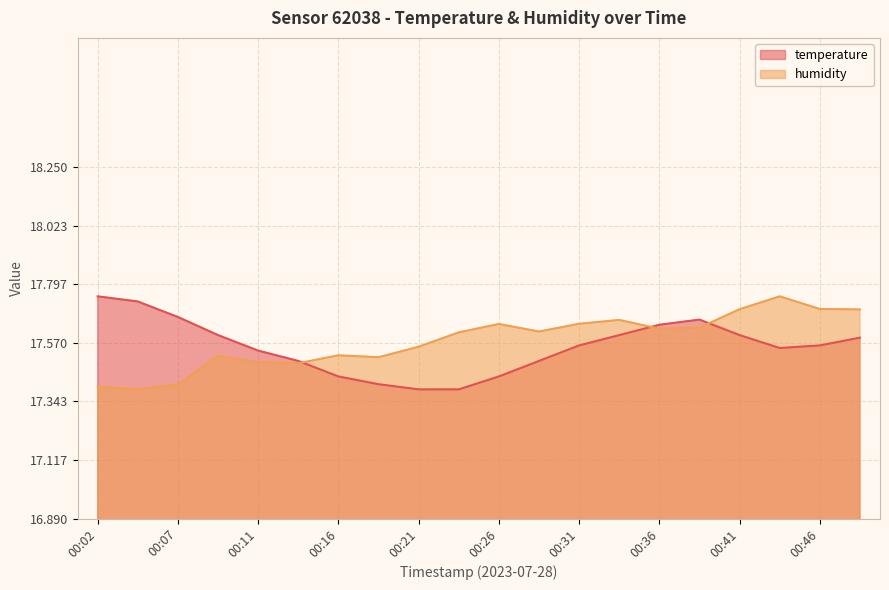

What is the smallest value displayed?

17.4